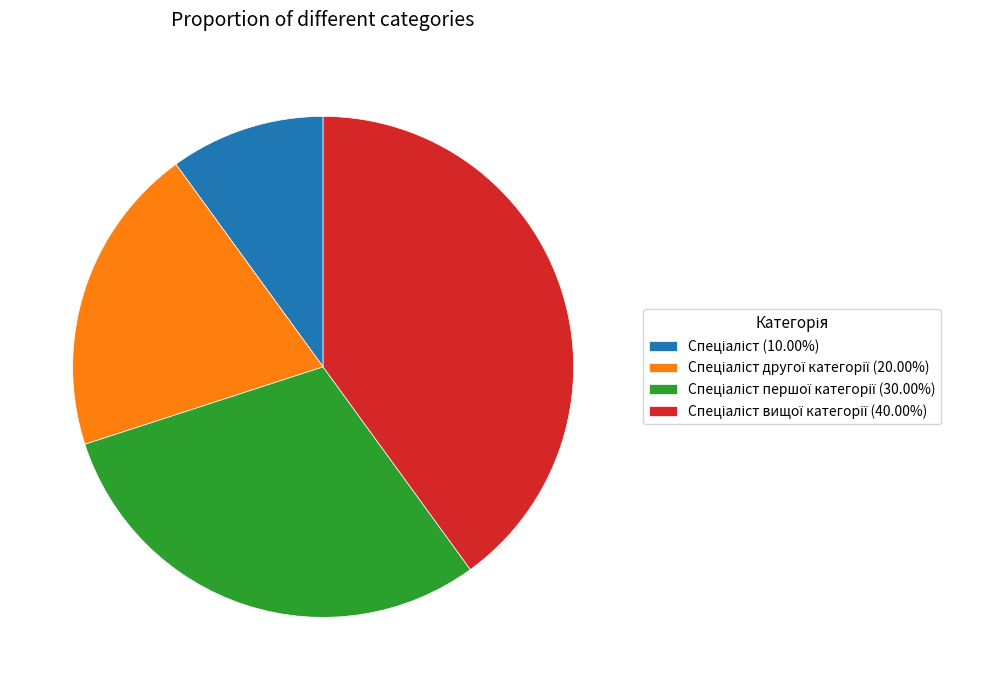

Does any single category account for the majority?

No